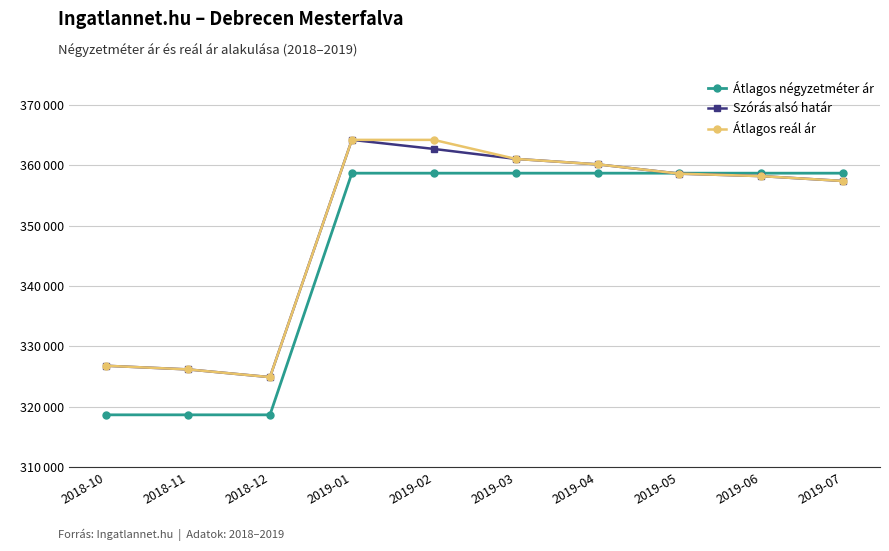

What are all the series names shown in the legend?

Átlagos négyzetméter ár, Szórás alsó határ, Átlagos reál ár